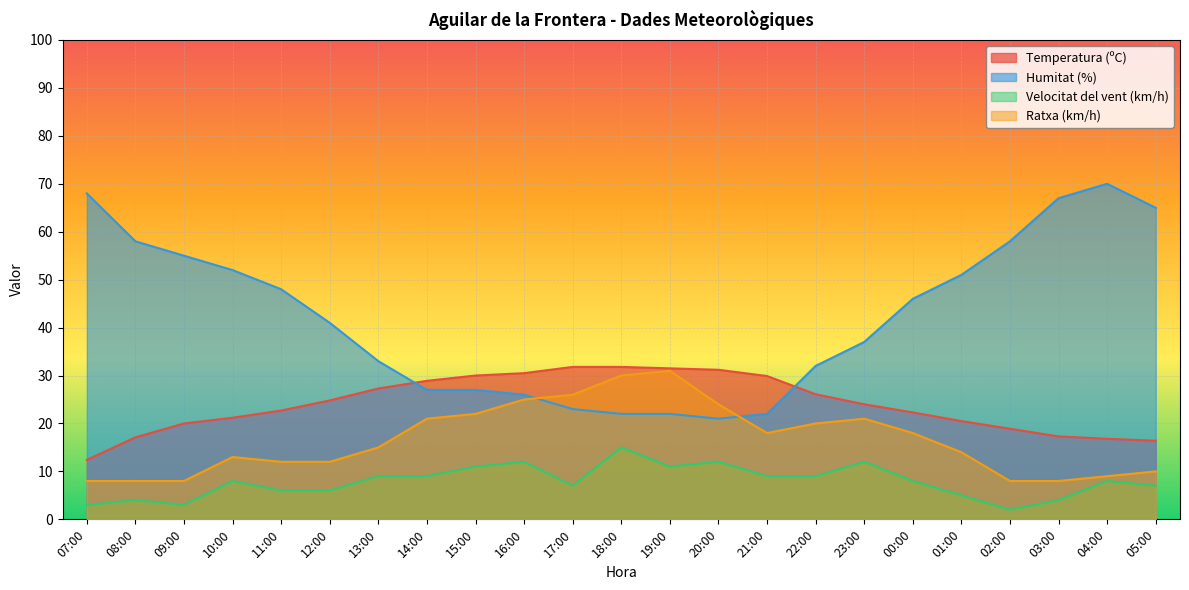

Where is the first local maximum for Velocitat del vent (km/h)?

08:00